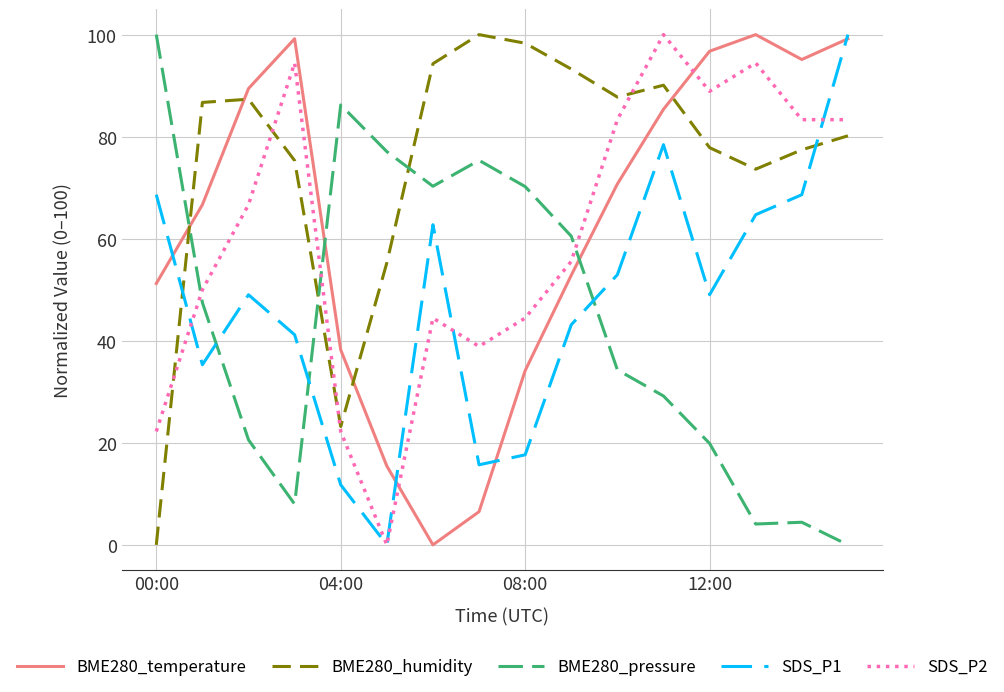

True or false: BME280_humidity and BME280_temperature cross at least once.

True